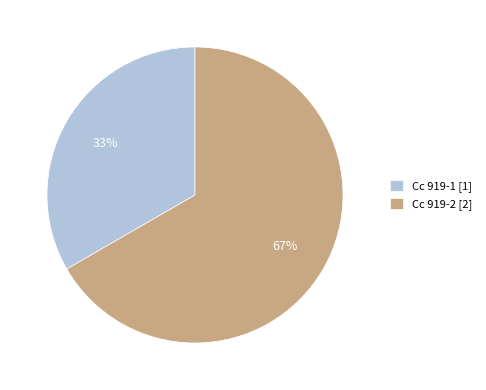

Do Cc 919-2 [2] and Cc 919-1 [1] together represent more than half of the pie?

Yes